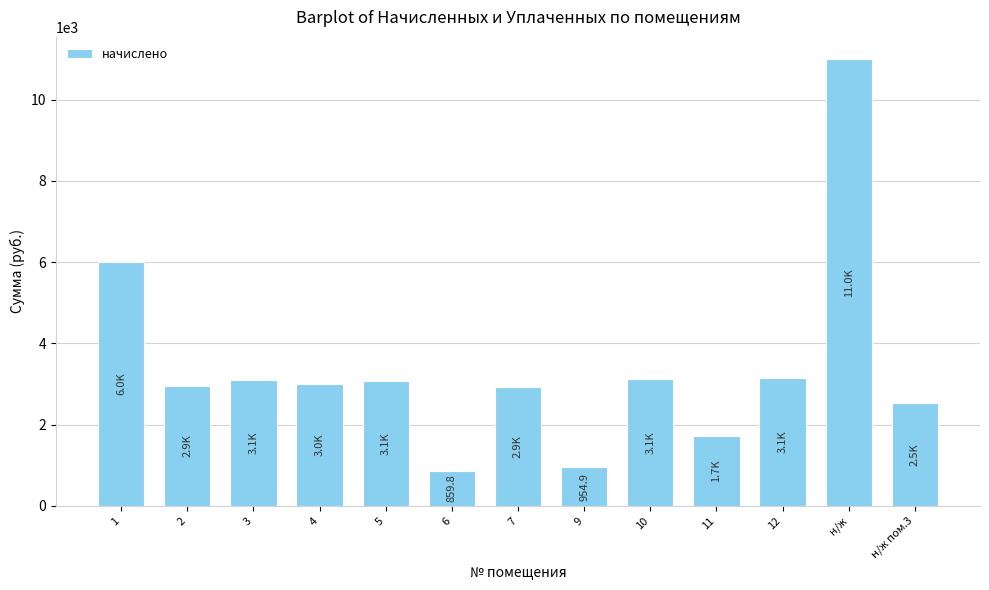

What is the ratio of the value at 12 to the value at 6?

3.7